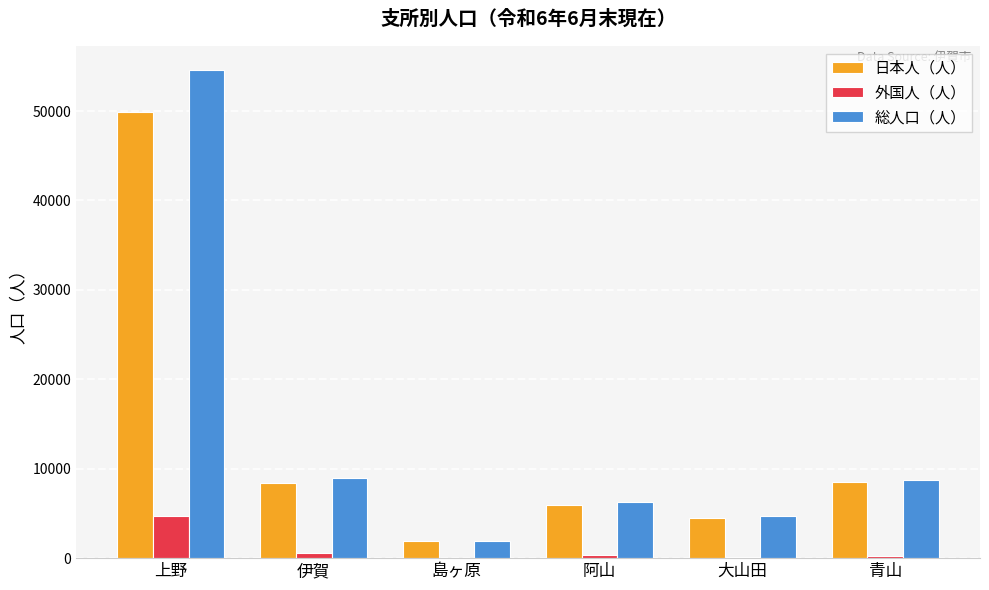

The 総人口（人） series shows 54546 at 上野. True or false?

True